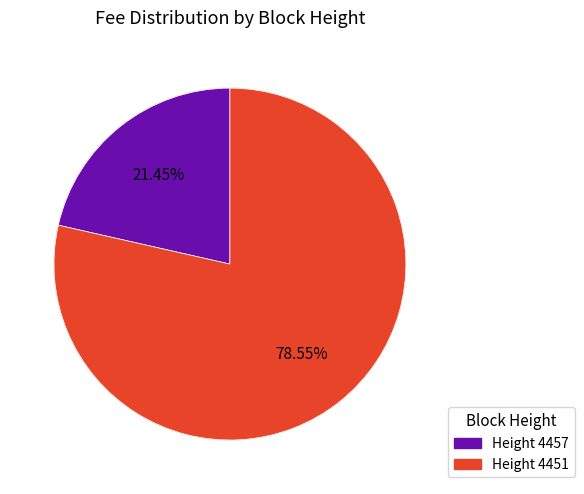

To the nearest percent, what is the combined percentage of 4457 and 4451?

100%